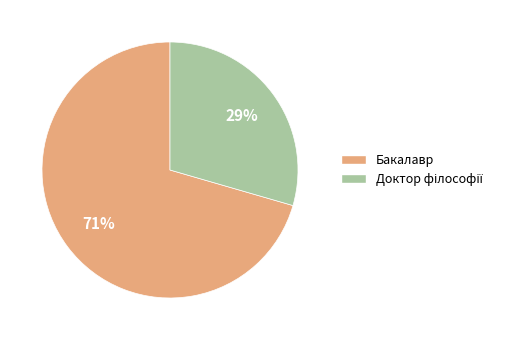

To the nearest percent, what portion does Бакалавр represent?

71%